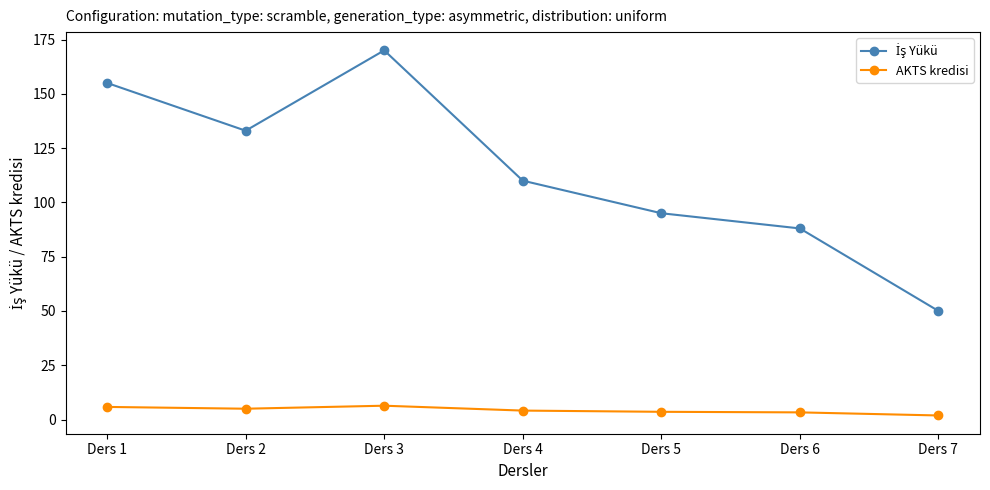

What is the average value of the AKTS kredisi series?

4.3